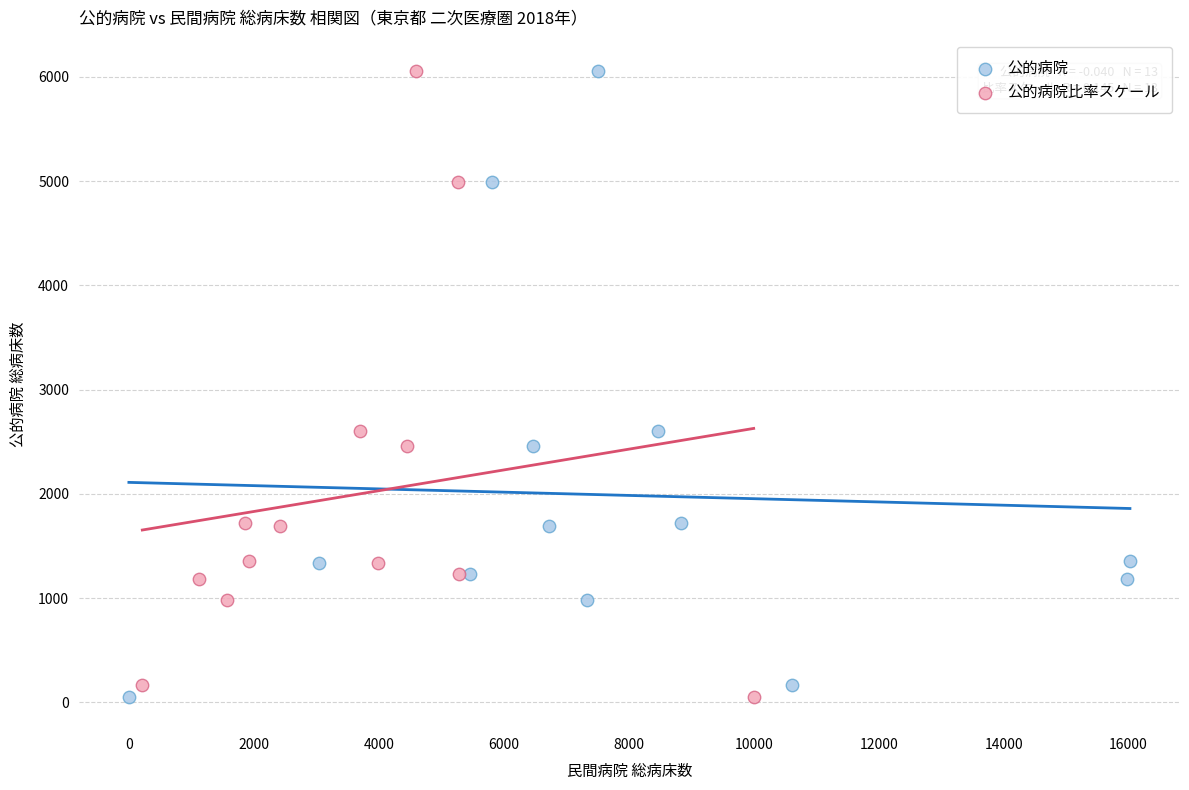

What are all the series names shown in the legend?

公的病院, 公的病院比率スケール